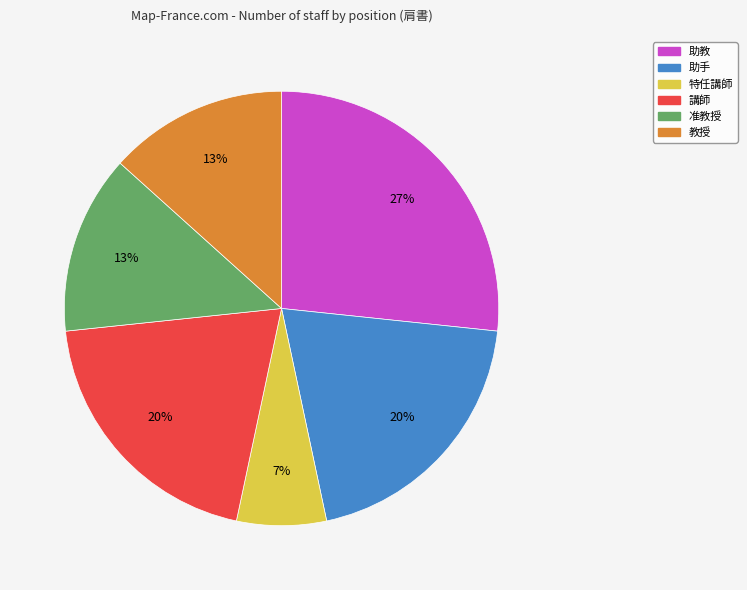

Combined, do 教授 and 准教授 account for over 50%?

No